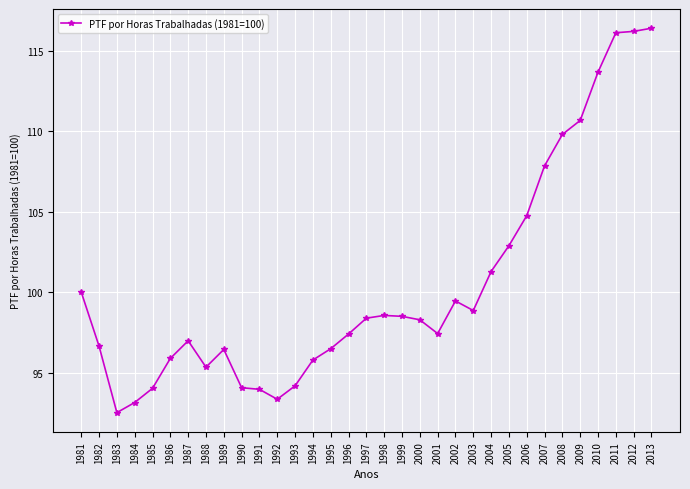

What is the sum of the values at 2012 and 2006?

220.9